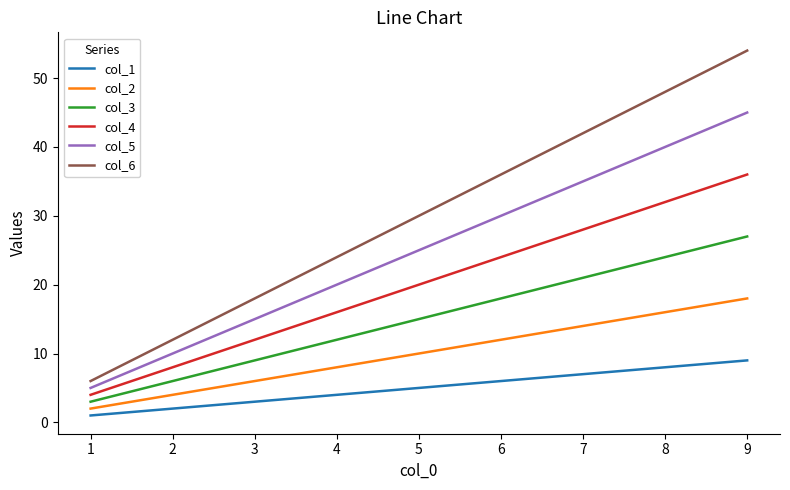

True or false: col_1 has more than 0 points higher than both neighbors.

False